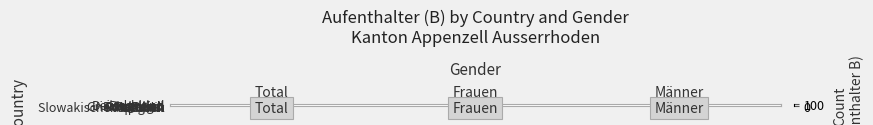

Which series changed the most between Frauen and Männer?

Deutschland